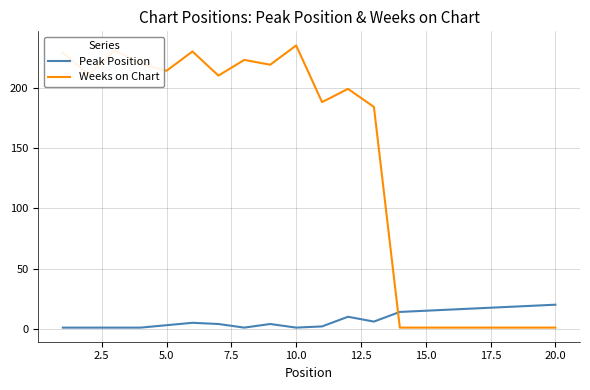

What is the difference between the maximum and minimum values in the Weeks on Chart series?

234